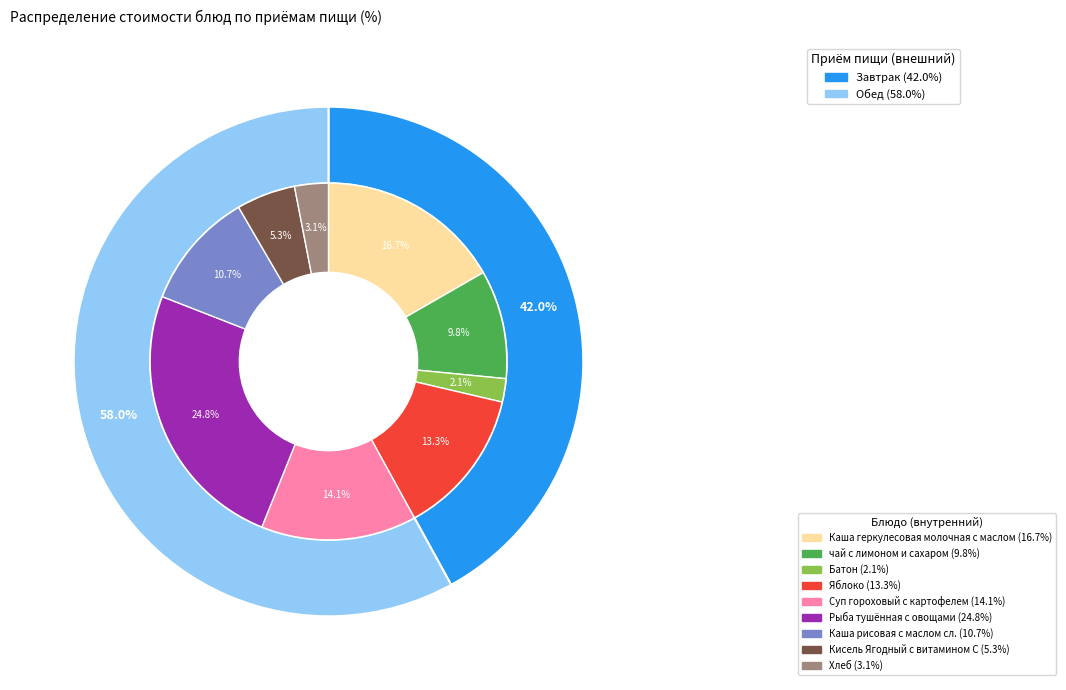

How many segments does this pie chart have?

9